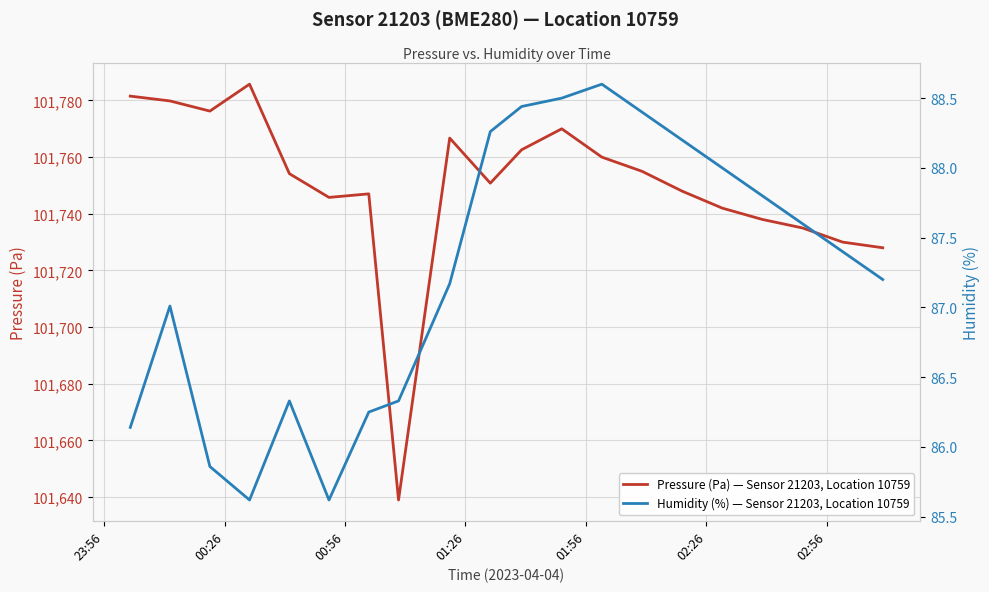

What is the minimum value for Pressure (Pa) — Sensor 21203, Location 10759?

101639.0